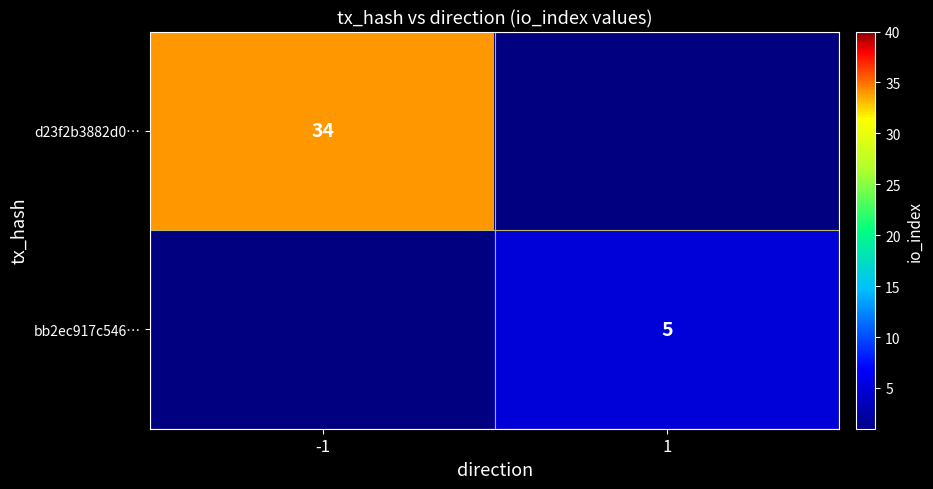

Which category has the highest value across all series?

-1